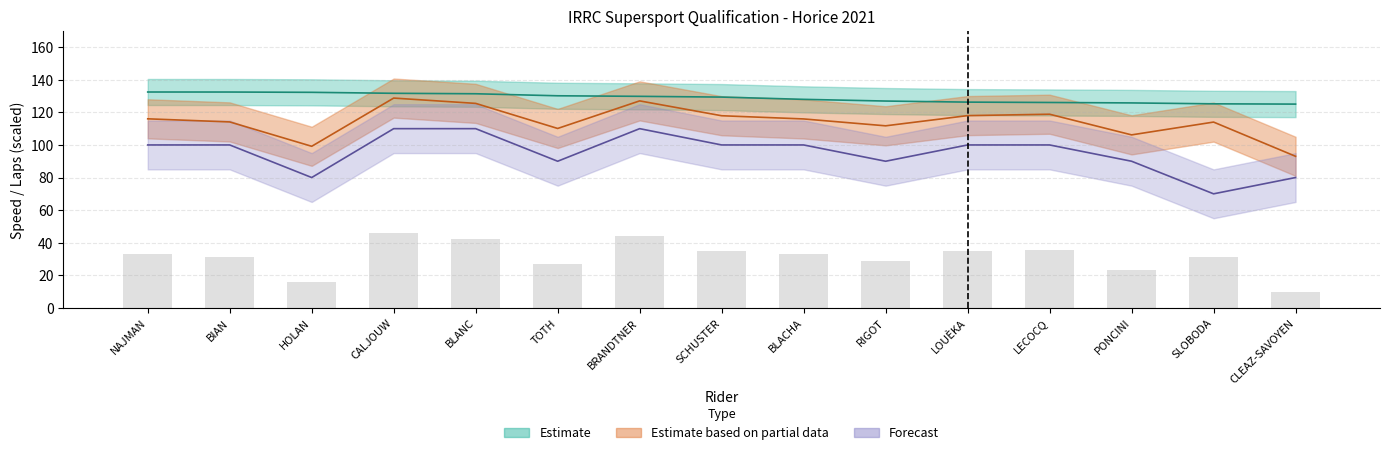

Where does the Total Laps series first go above 100?

CALJOUW